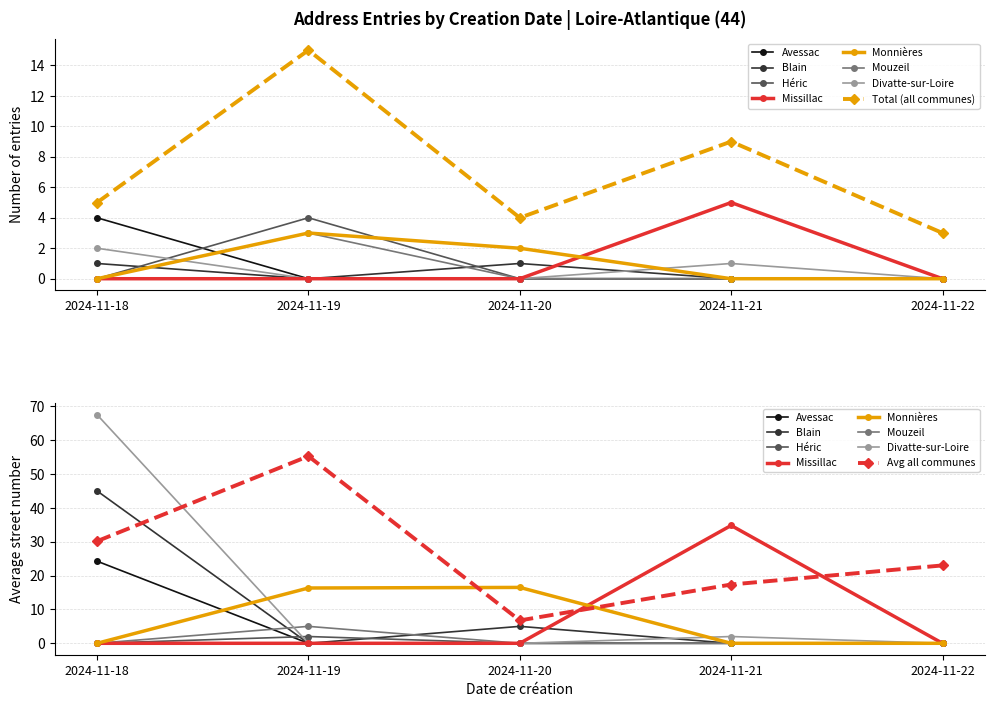

What is the approximate value of total_avg_numero at 2024-11-19?

55.3